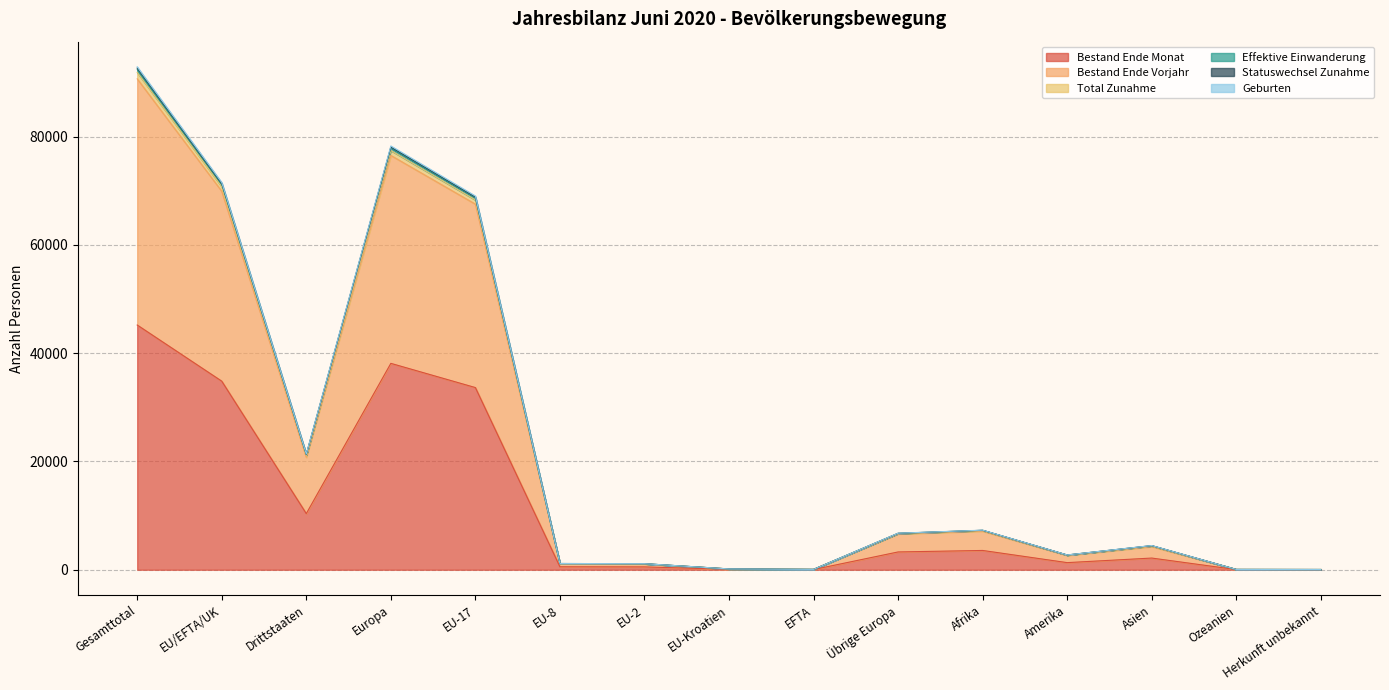

Is the value of Geburten at Drittstaaten greater than the value of Bestand Ende Monat at EU-8?

Yes